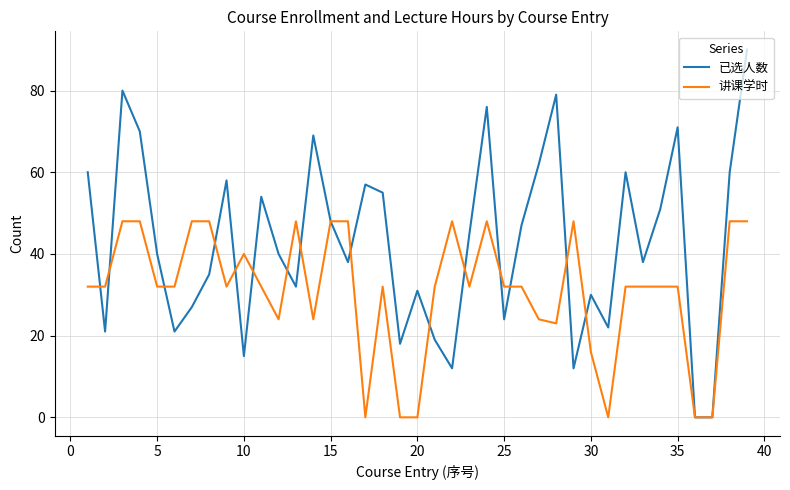

What is the highest value of the 讲课学时 series?

48